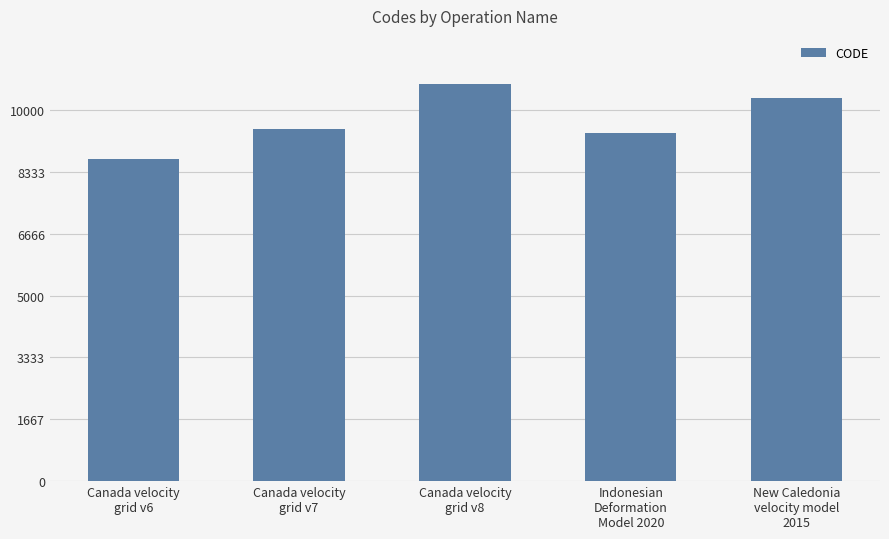

What is the change in value from Canada velocity
grid v8 to New Caledonia
velocity model
2015?

-384